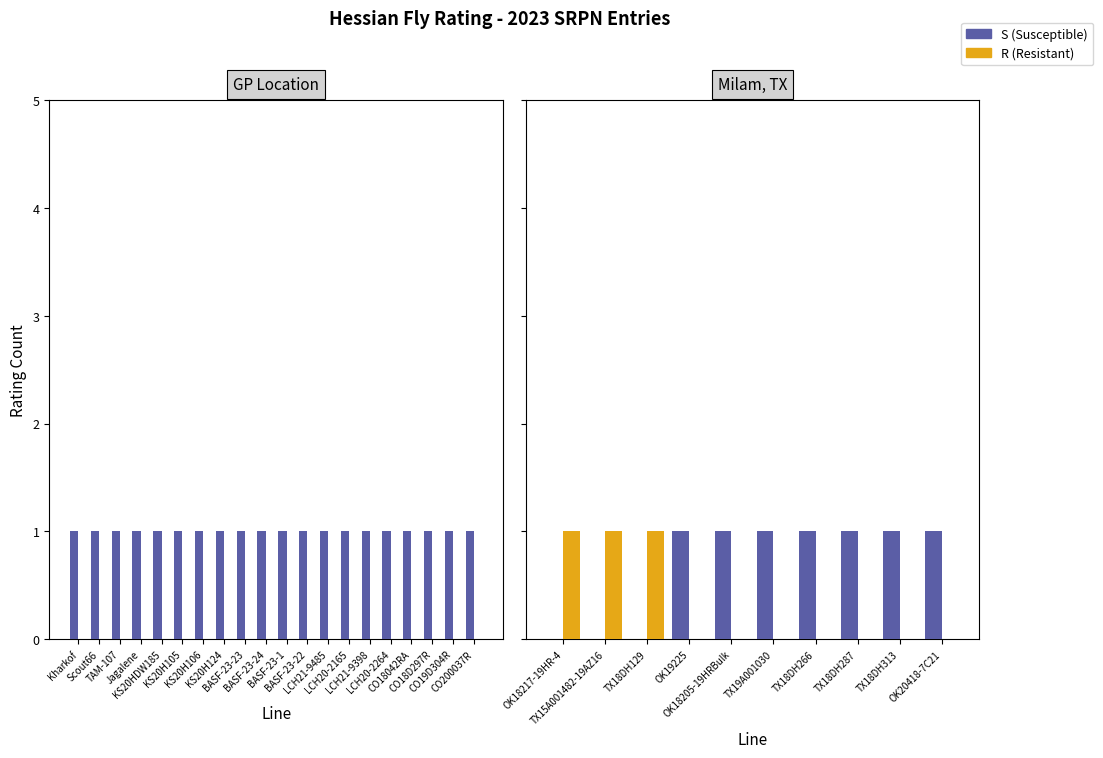

What is the highest value of the R series?

1